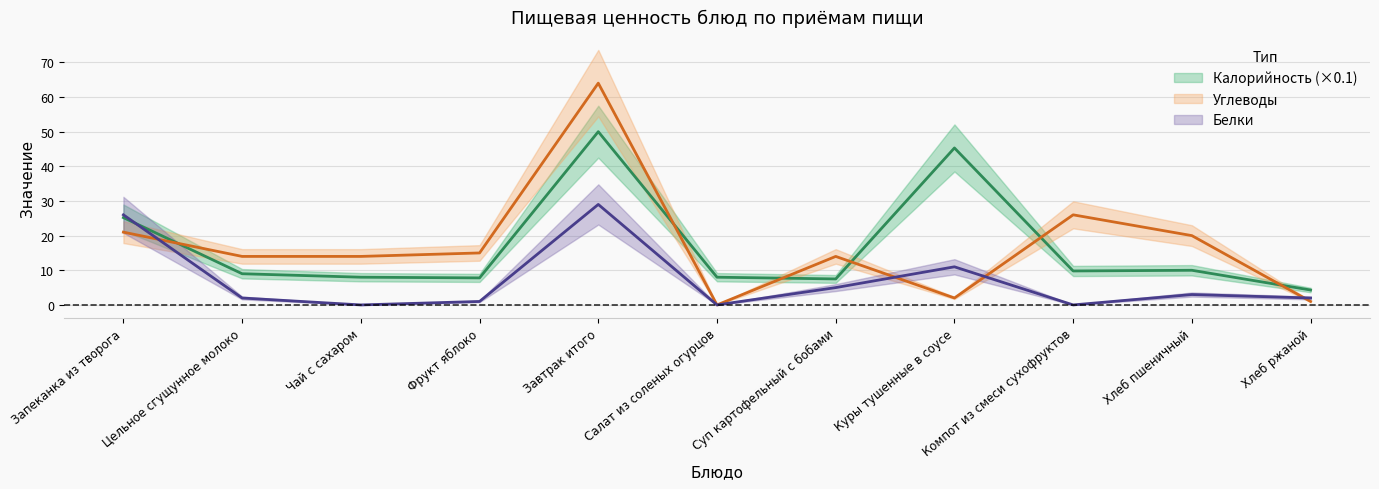

True or false: Белки has more than 0 interior local peaks.

True